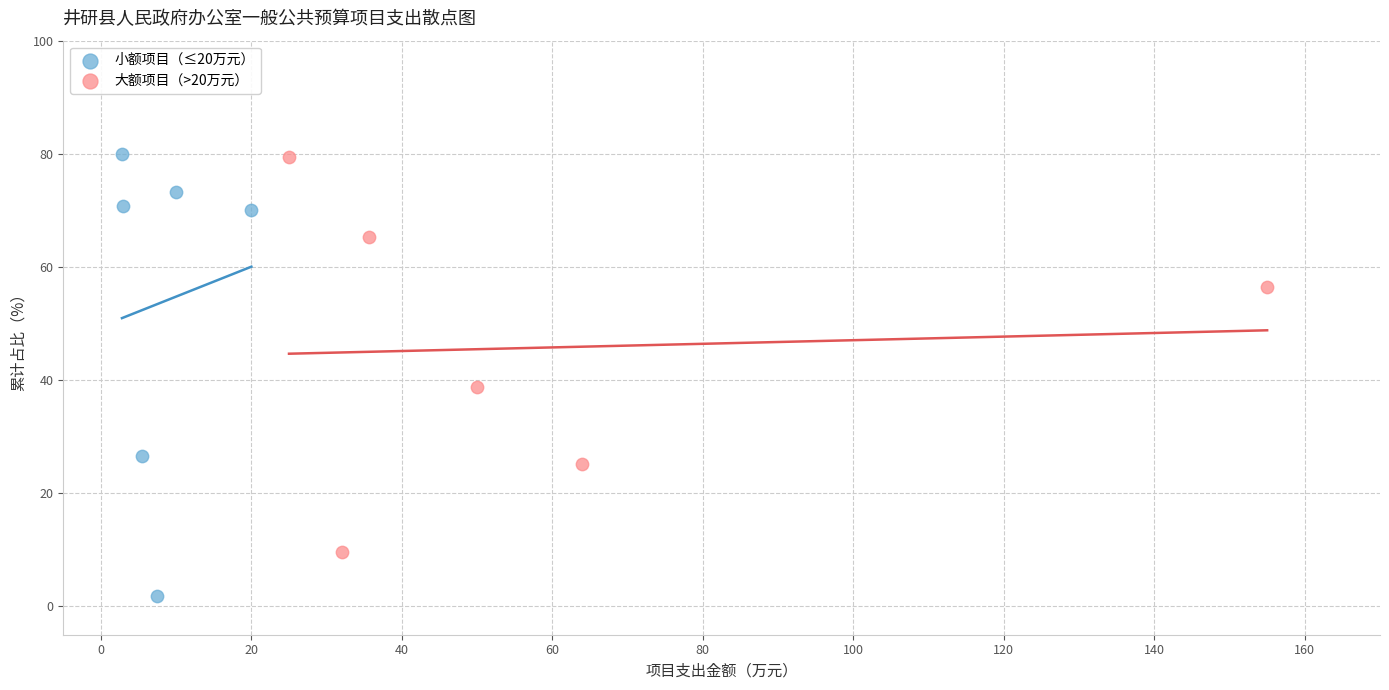

Which series has the largest Y range (max minus min)?

小额项目（≤20万元）